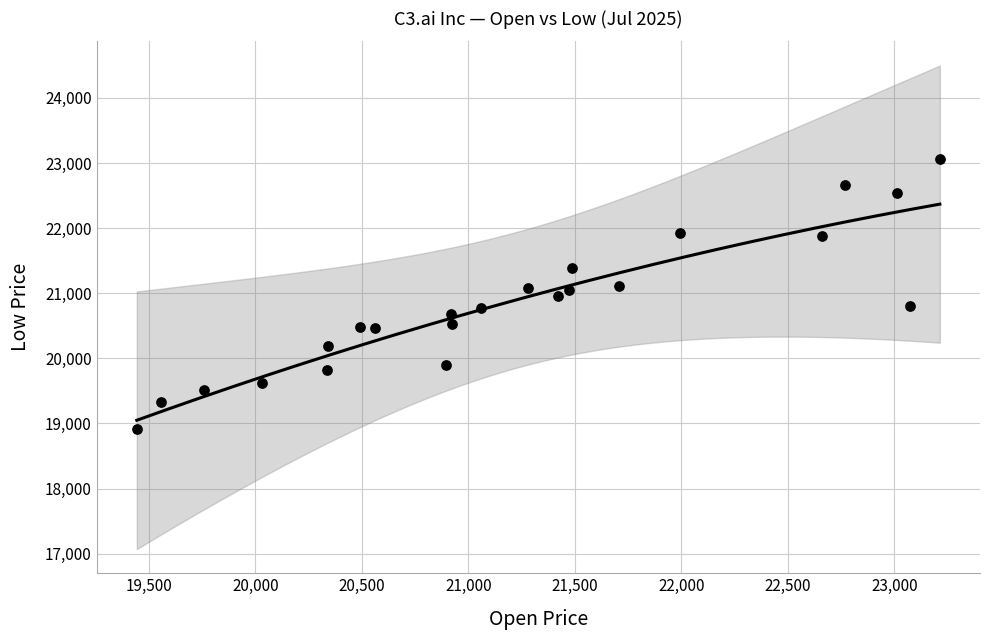

What is the range of Y values (max minus min)?

4146